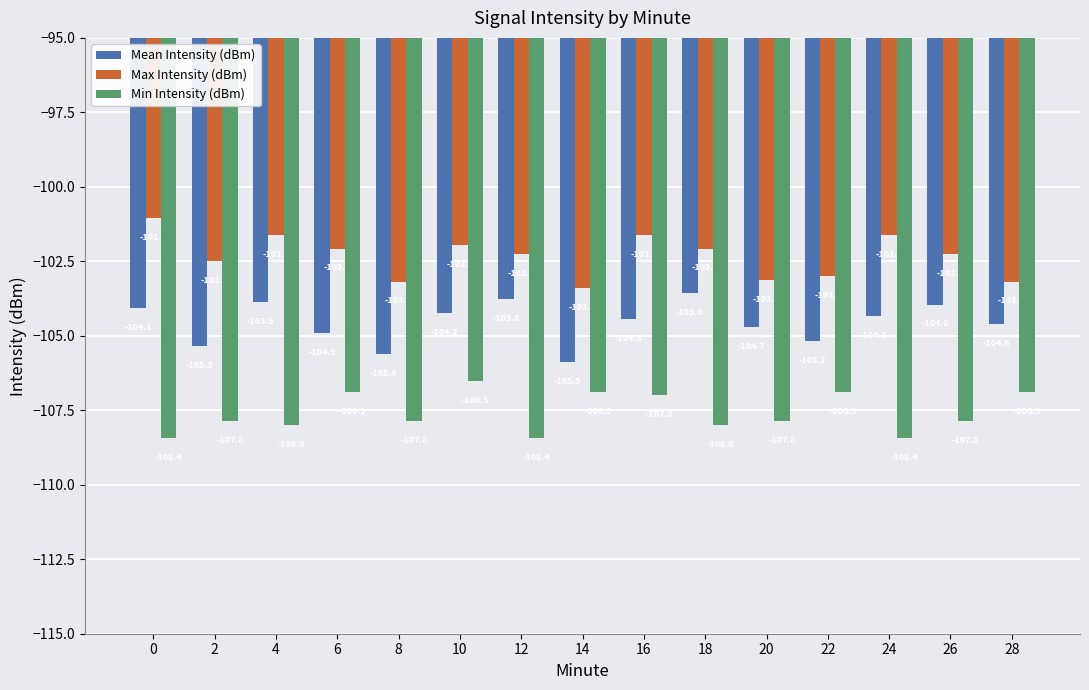

Rank the series by their average value, from highest to lowest.

Max Intensity (dBm), Mean Intensity (dBm), Min Intensity (dBm)